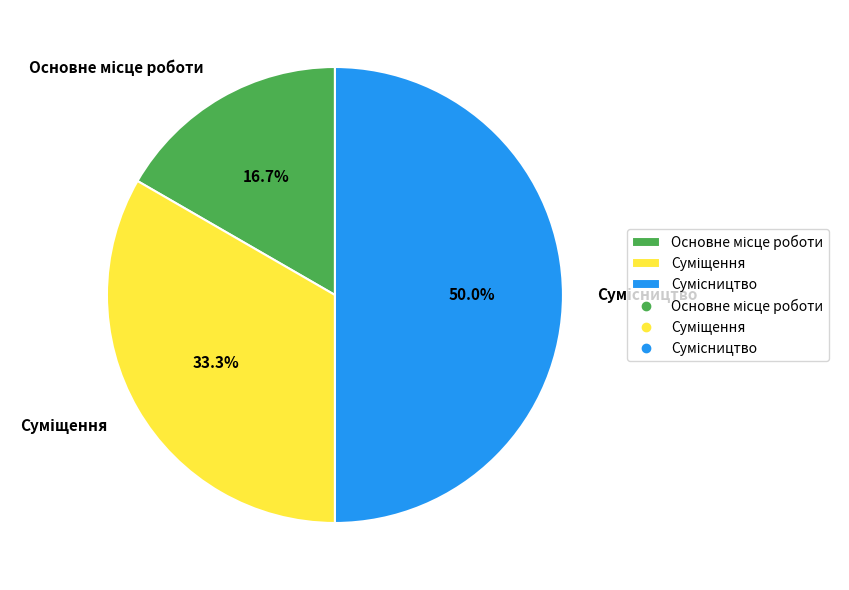

Between Суміщення and Основне місце роботи, which is larger?

Суміщення